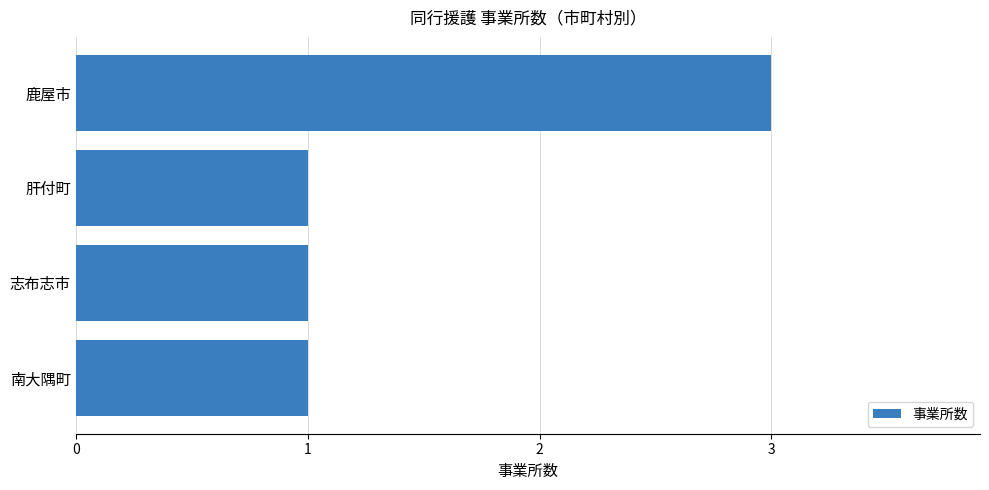

What is the difference between the maximum and second lowest values?

2